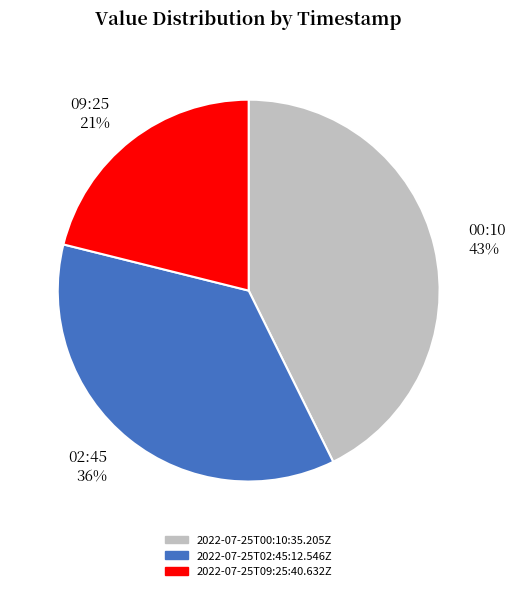

To the nearest percent, what portion does 00:10 43% represent?

43%